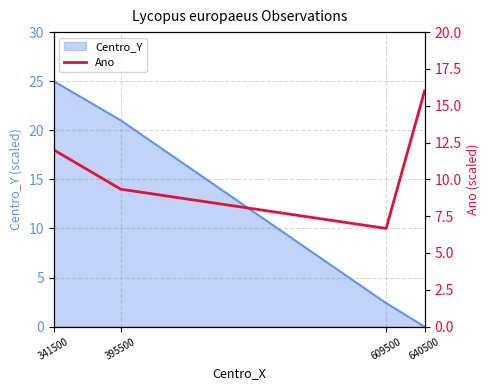

Where is the first local minimum?

609500